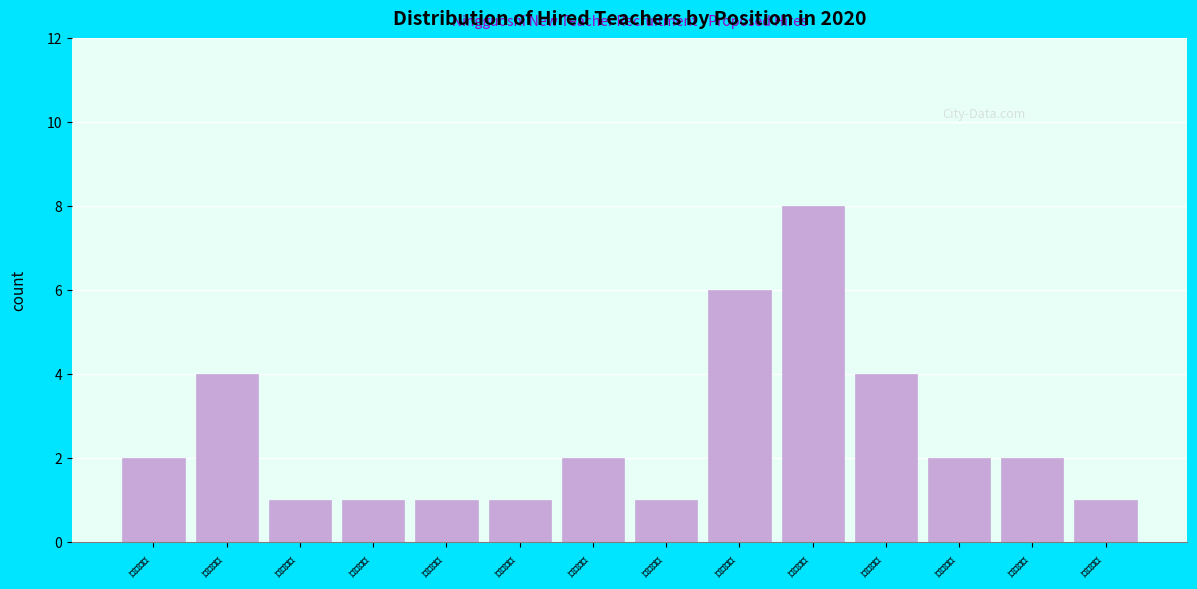

Reading left to right, transcribe all the data shown in this chart.

2	4	1	1	1	1	2	1	6	8	4	2	2	1